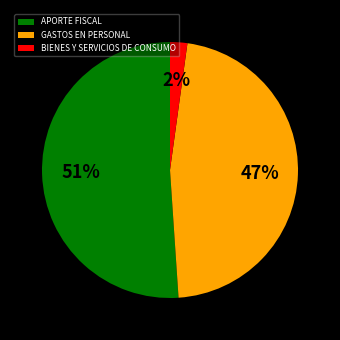

To the nearest percent, what percentage of the pie is APORTE FISCAL?

51%